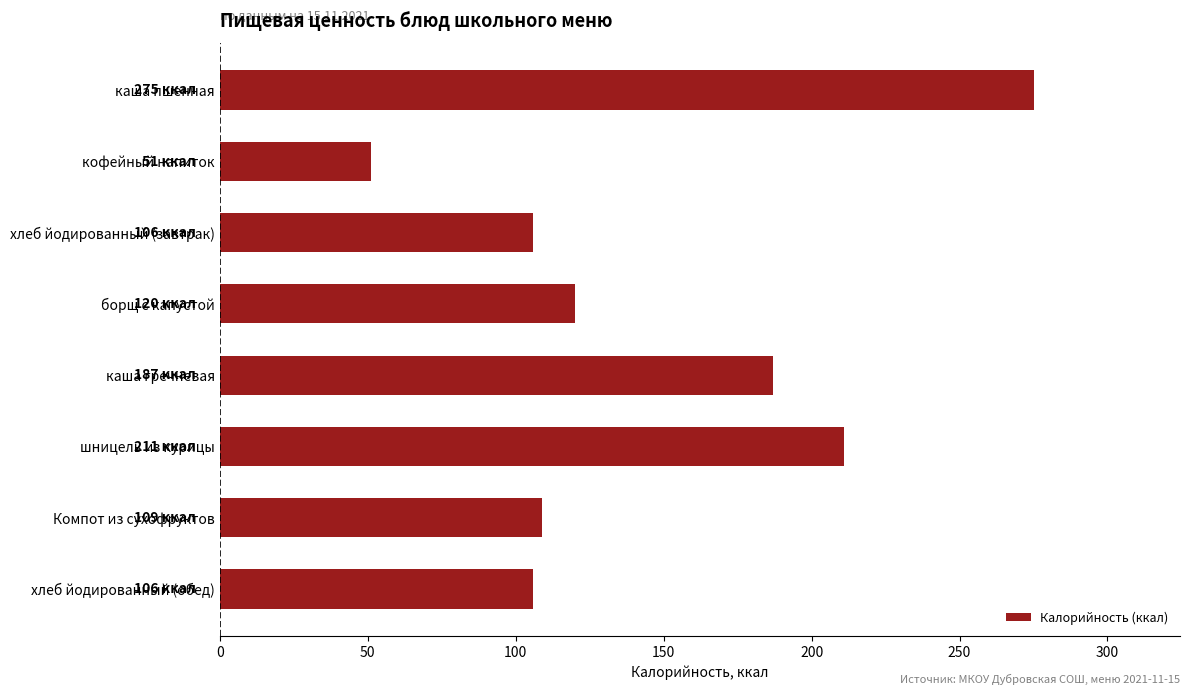

How many values are below 120?

4